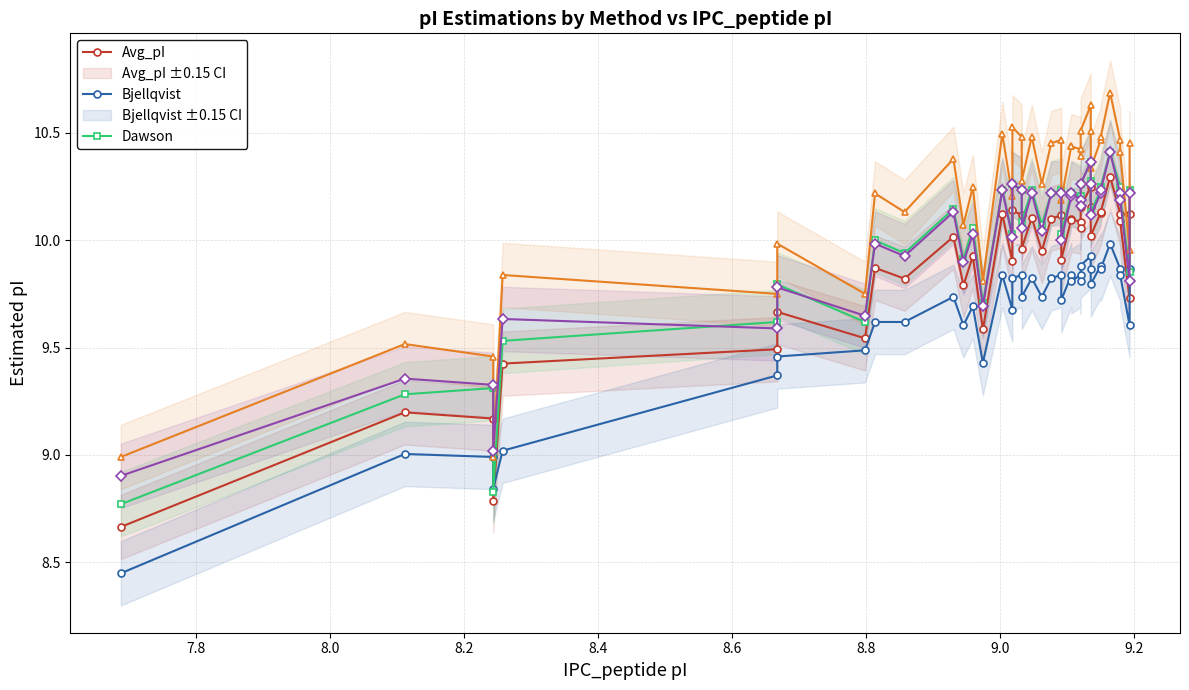

What is the difference between the maximum and minimum values in the Dawson series?

1.6